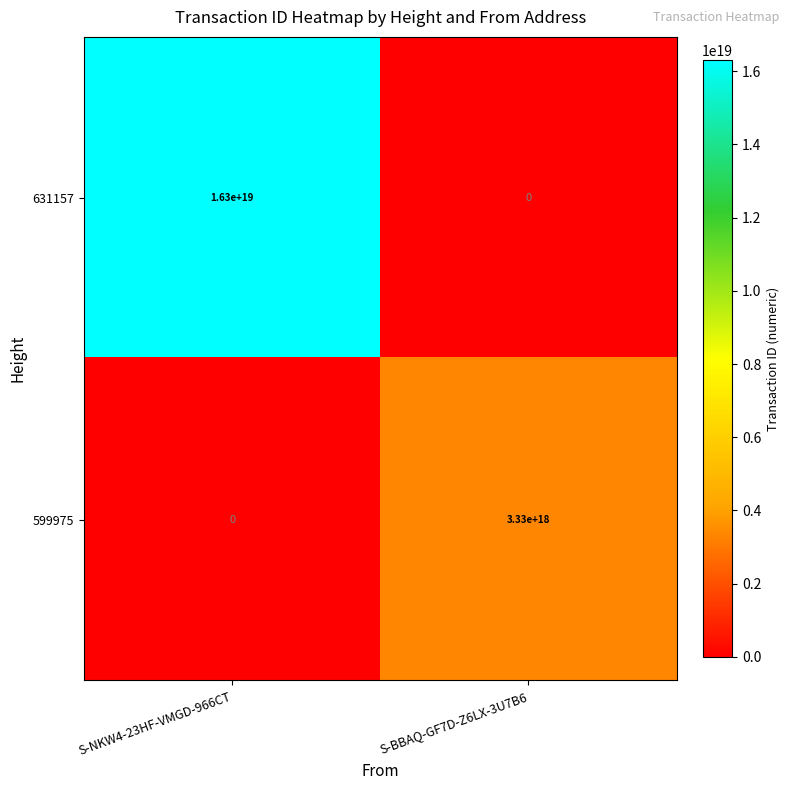

Which series has the widest spread of values?

631157